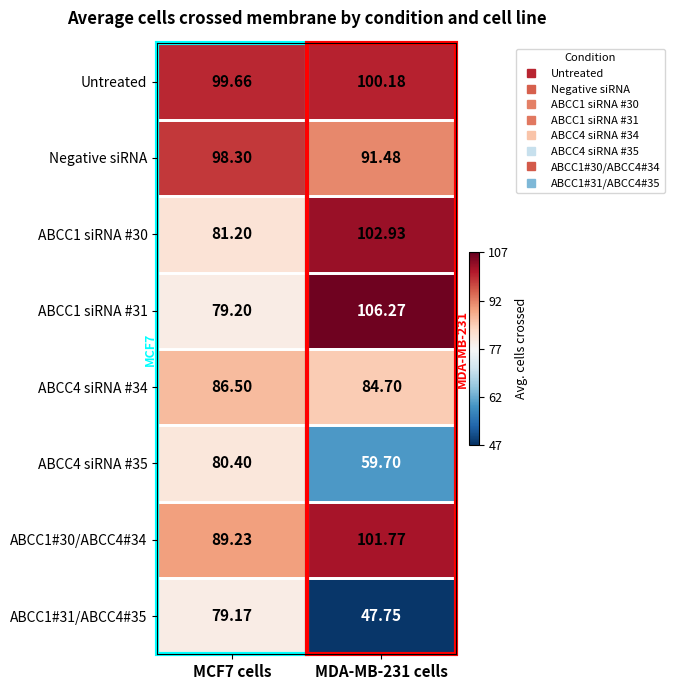

How many values in the ABCC4 siRNA #34 series are below 86?

1